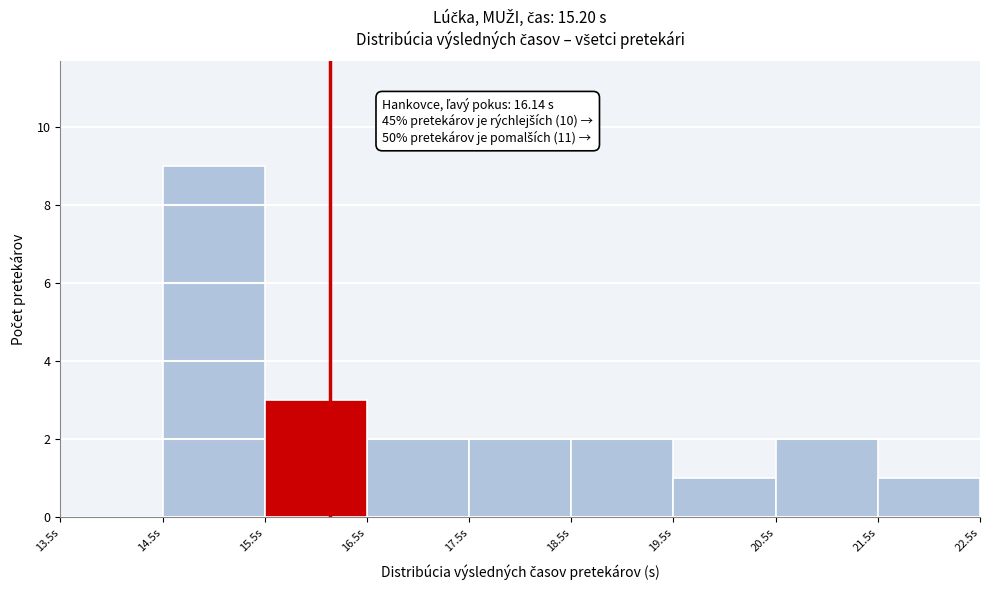

Which range on the x-axis has the tallest bar?

14.5 to 15.5